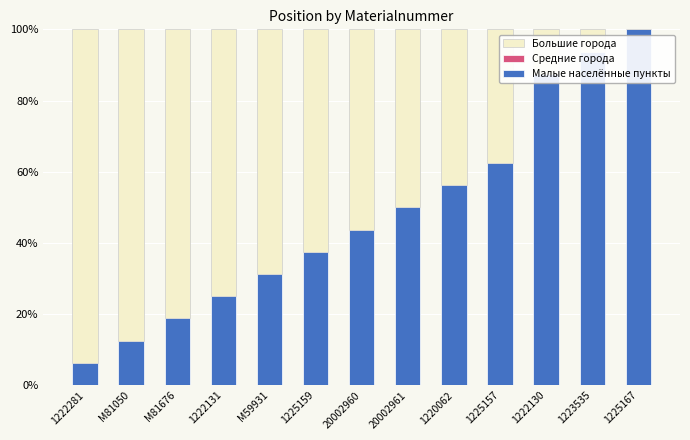

Is it true that Малые населённые пункты equals 18.0 at M81050?

False